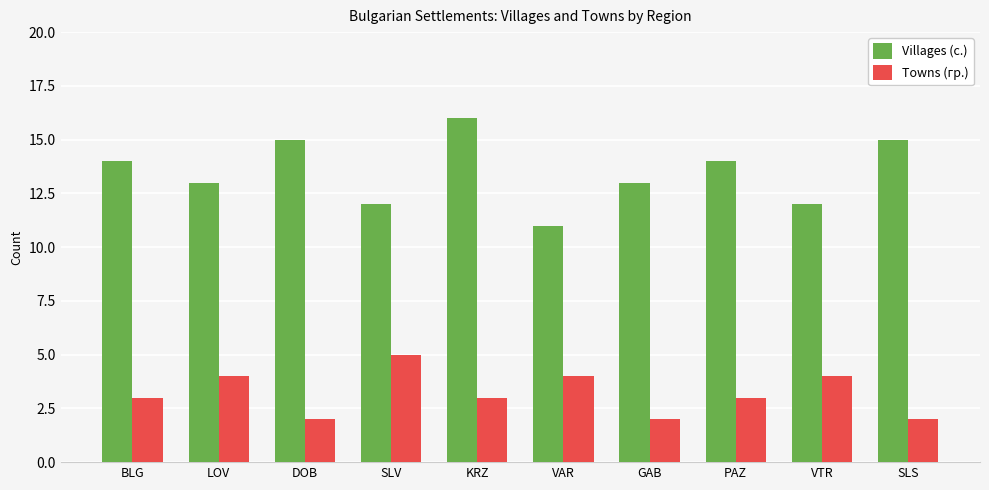

What is the difference between the second highest and second lowest values in the Towns (гр.) series?

2